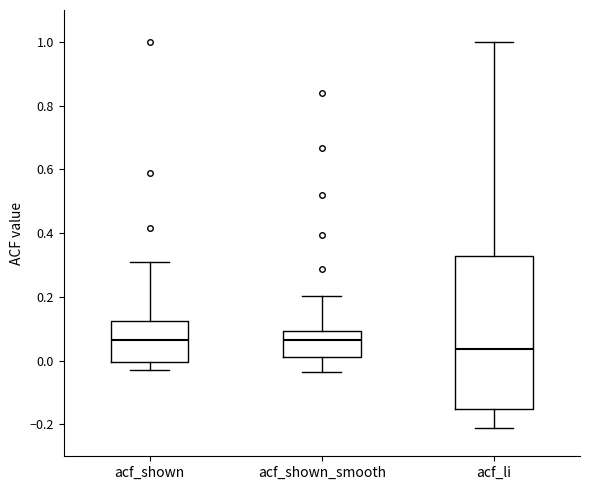

Which box is the tallest, from its lower edge to its upper edge?

acf_li